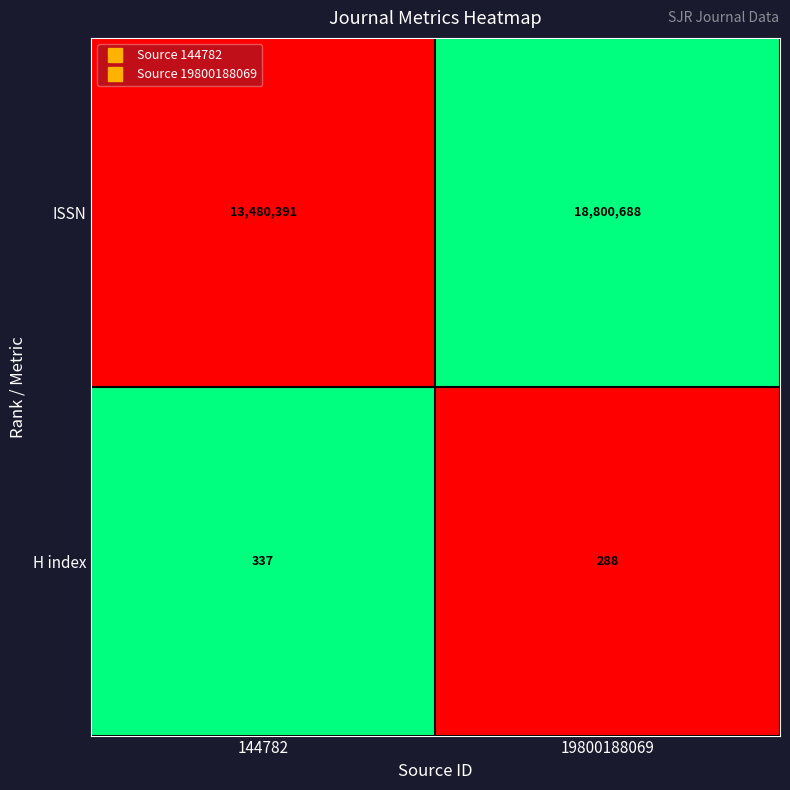

At which label is ISSN closest to 16140539?

144782